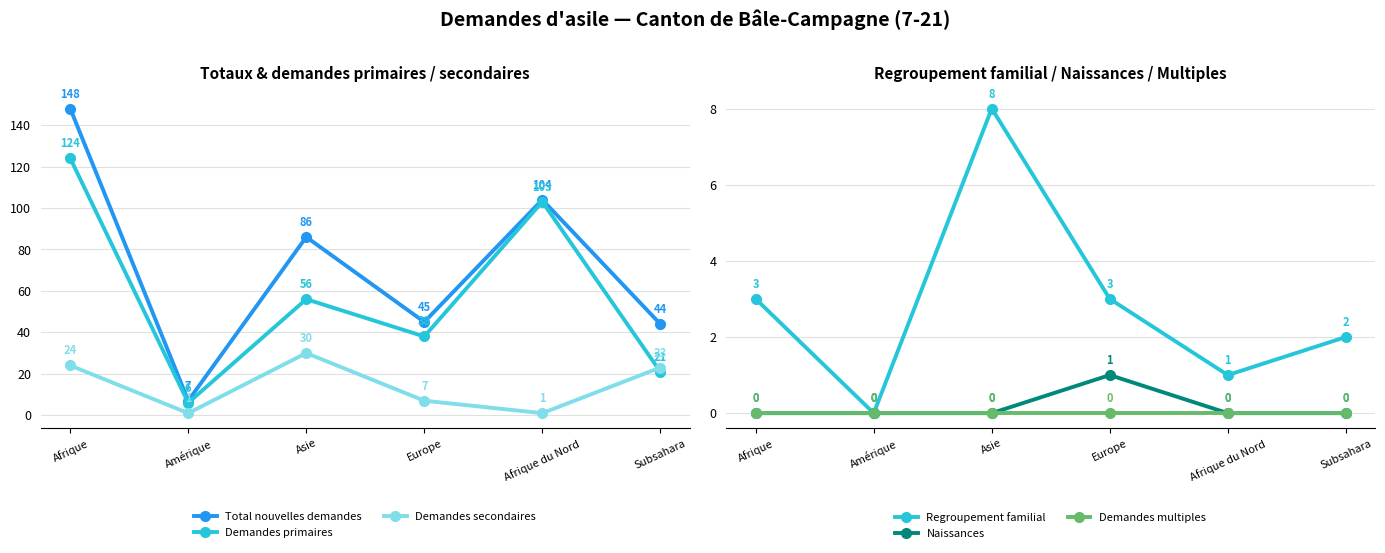

What are all the series names shown in the legend?

Total nouvelles demandes, Demandes primaires, Demandes secondaires, Regroupement familial, Naissances, Demandes multiples